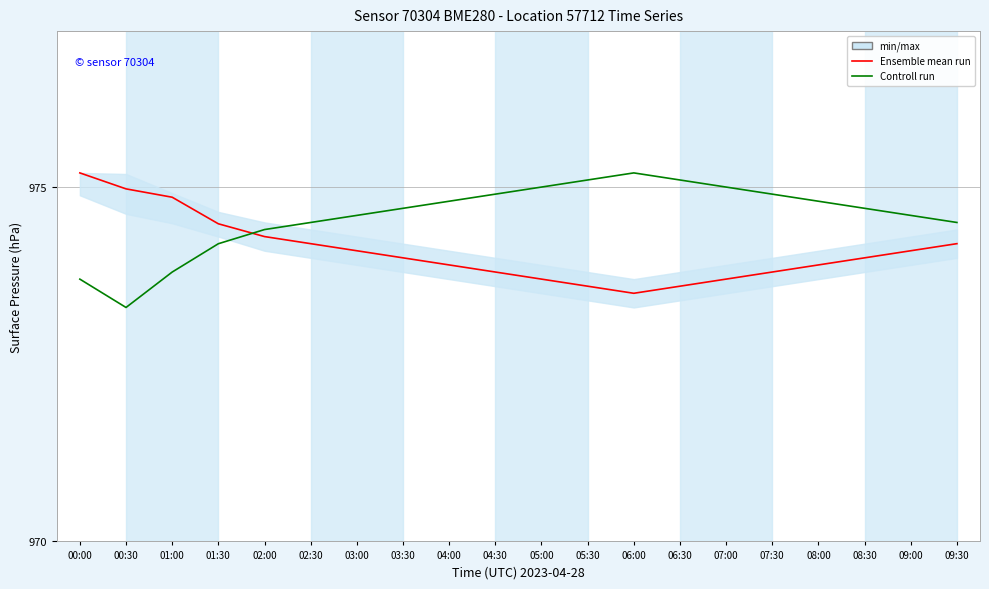

What is the difference between the Controll run values at 05:00 and 02:30?

0.5